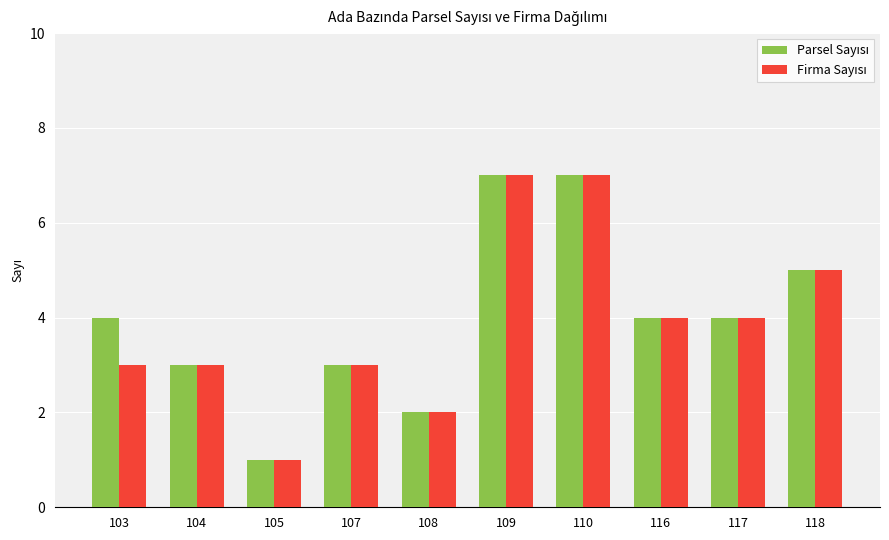

What is the total value across all series at 107?

6